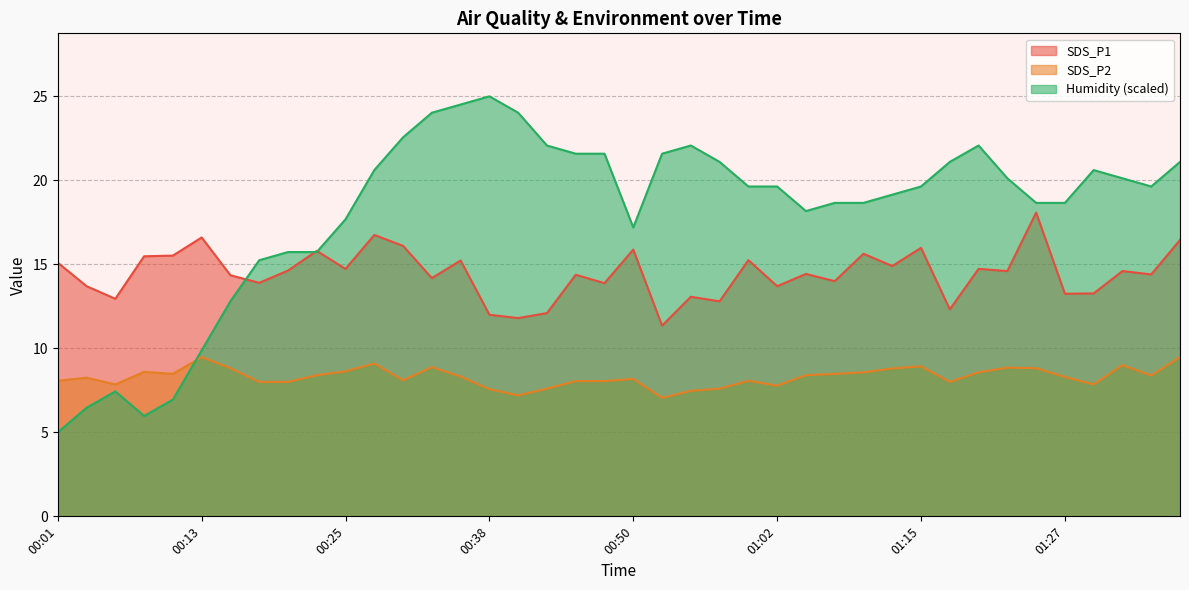

How many series are shown in this chart?

3